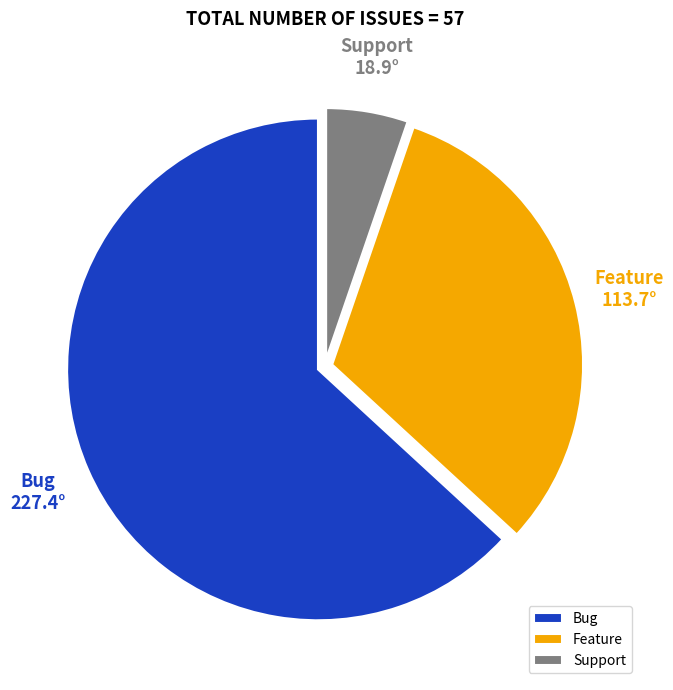

Is it true that Feature is 25% of the pie?

False